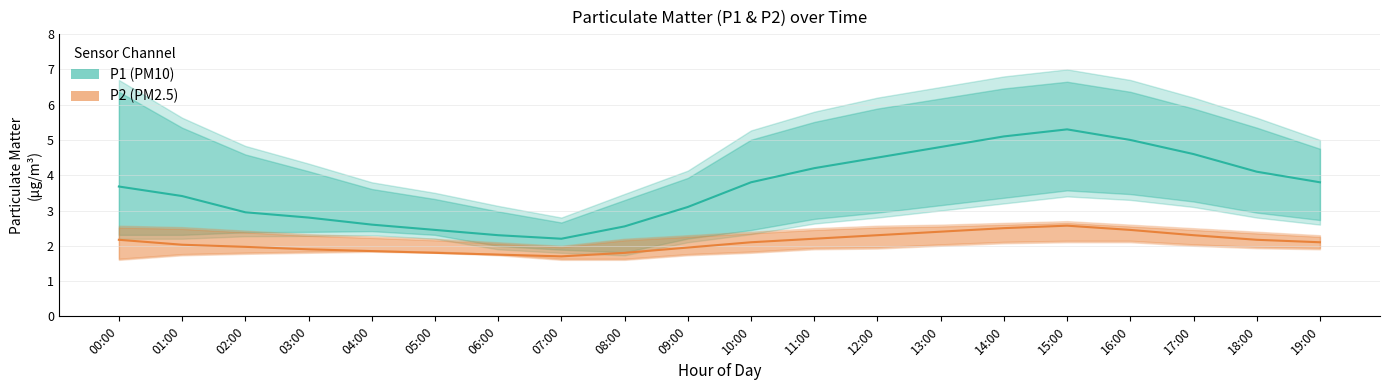

At which label is P2 (PM2.5) closest to 2?

01:00